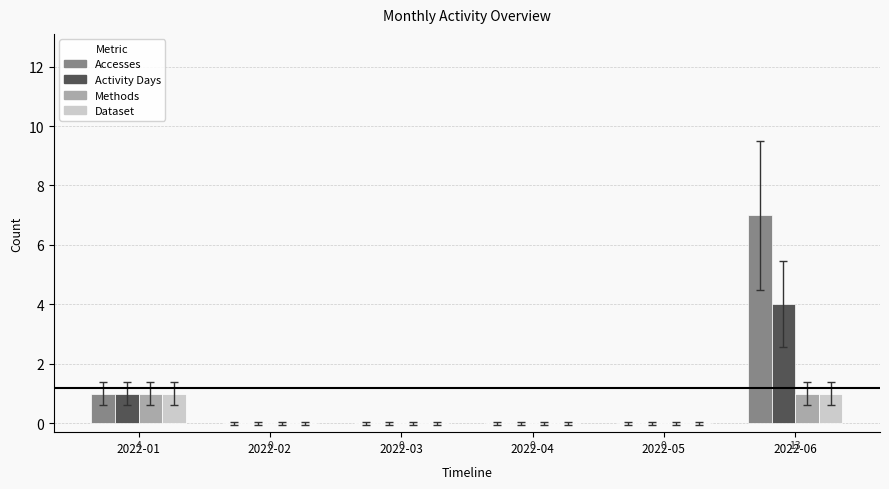

At which category is the sum across all series the highest?

2022-06